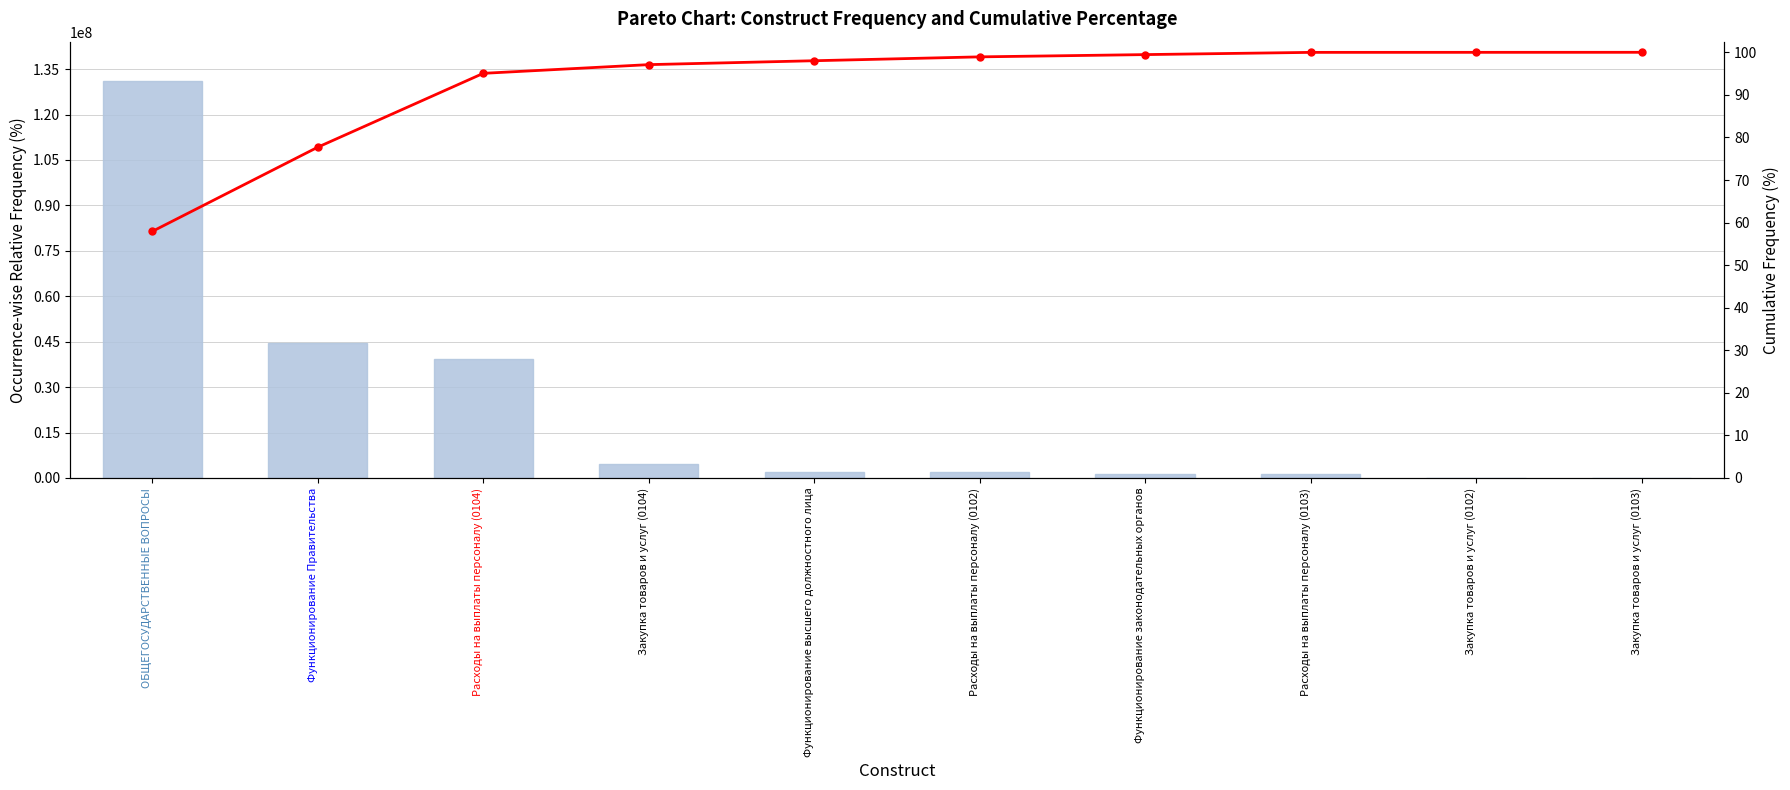

The value of Утвержденные назначения at Закупка товаров и услуг (0102) is 20000.0. True or false?

True